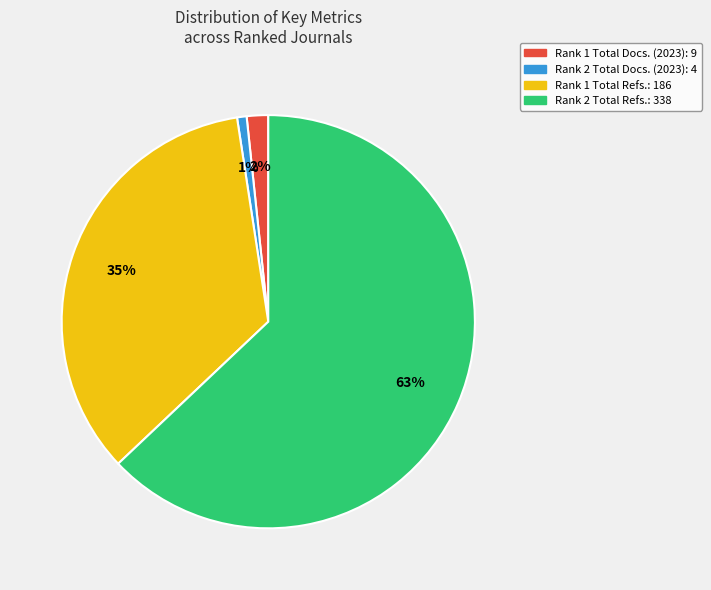

To the nearest percent, what is the average slice percentage?

25%